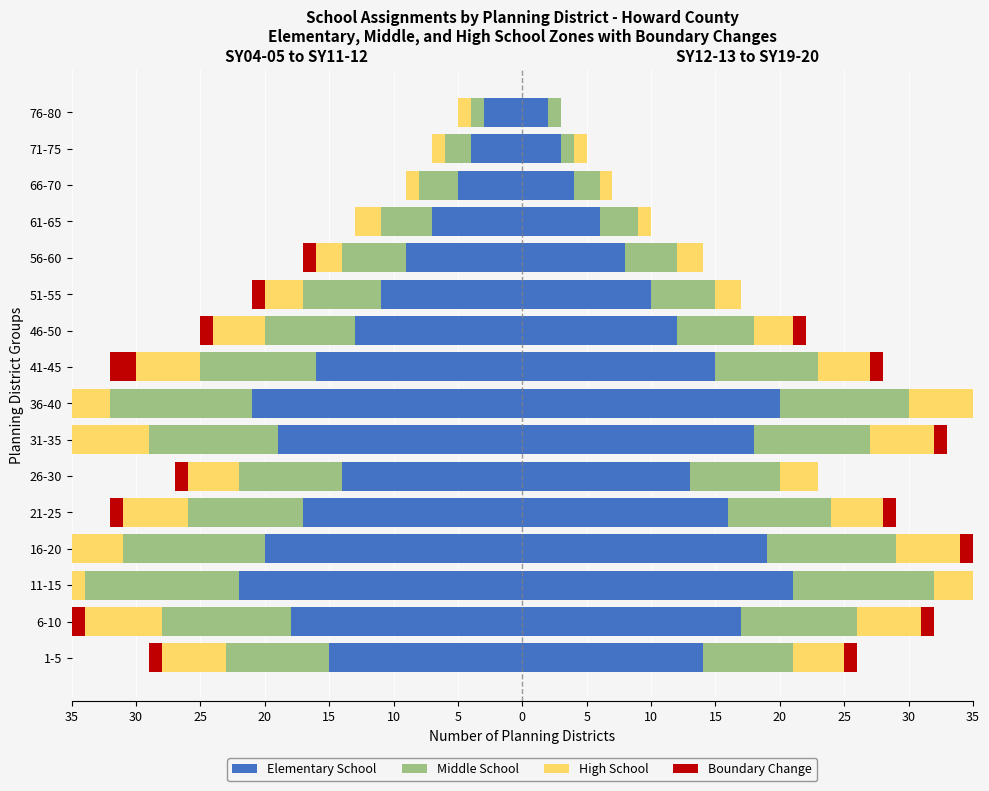

Which has a higher value, 76-80 or 11-15?

76-80